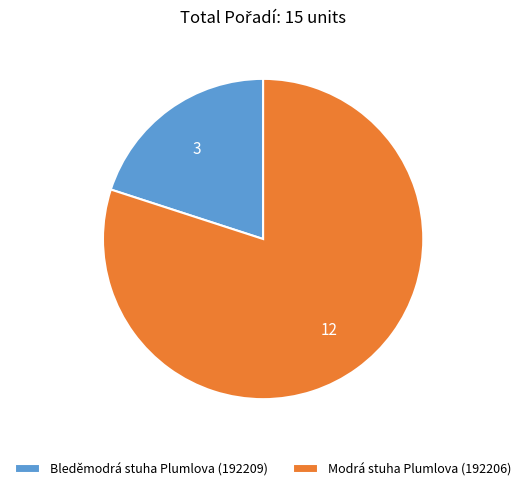

What is the smallest slice in the pie chart?

Bleděmodrá stuha Plumlova (192209)